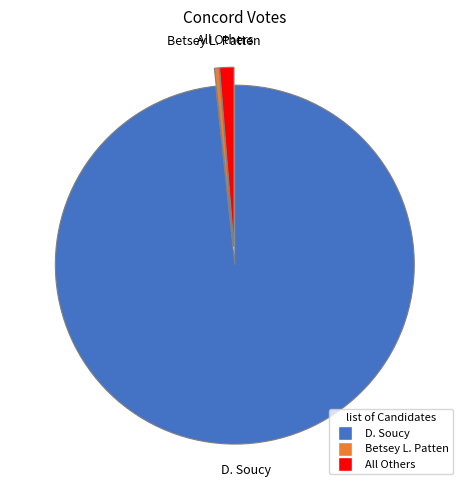

How many slices are in this pie chart?

3